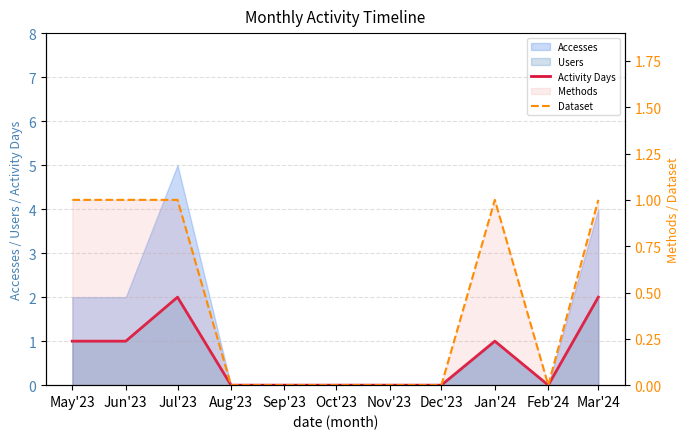

Does the chart display data point markers on the line(s)?

No